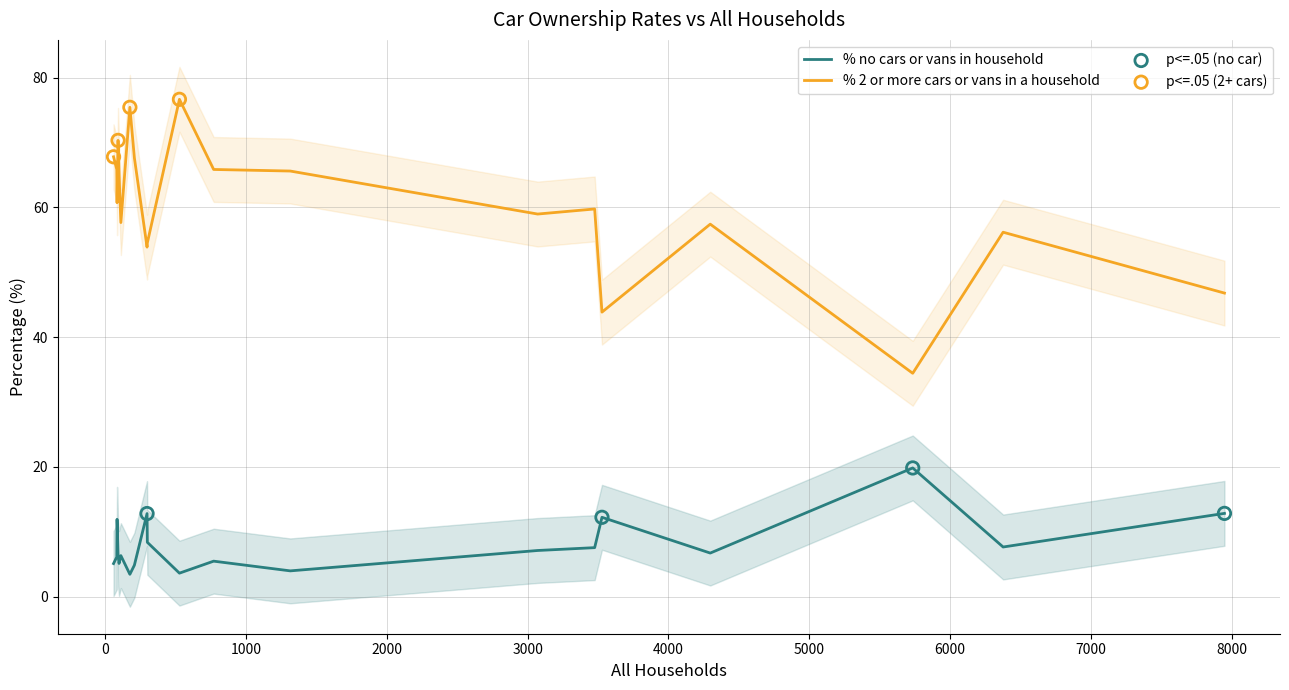

Is the value of % no cars or vans in household at 3071 greater than the value of % 2 or more cars or vans in a household at 299?

No